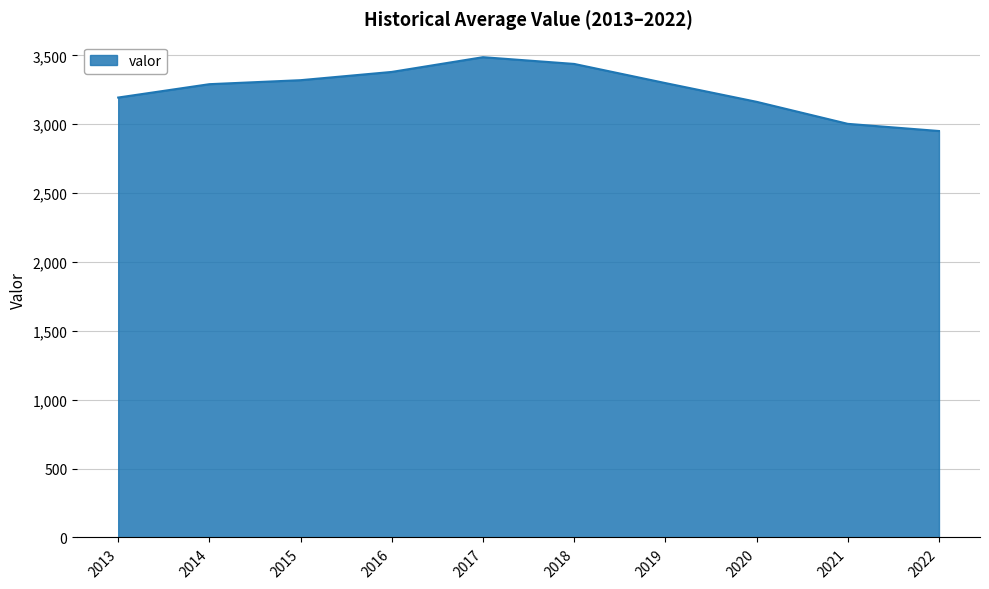

What is the minimum value shown in the chart?

2951